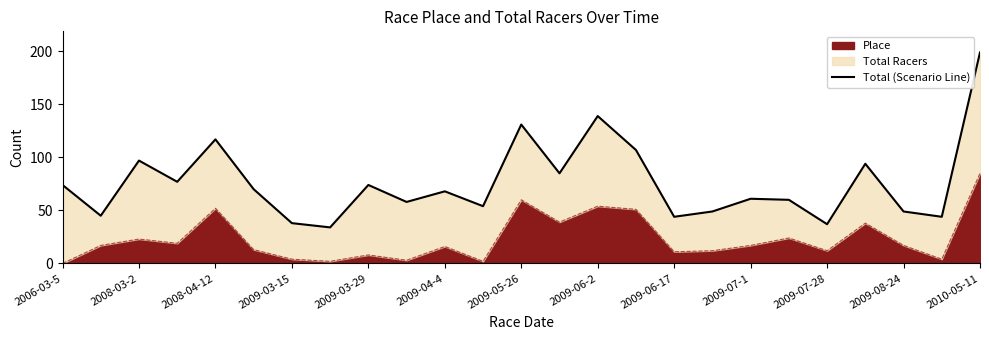

Does the chart have visible grid lines?

No